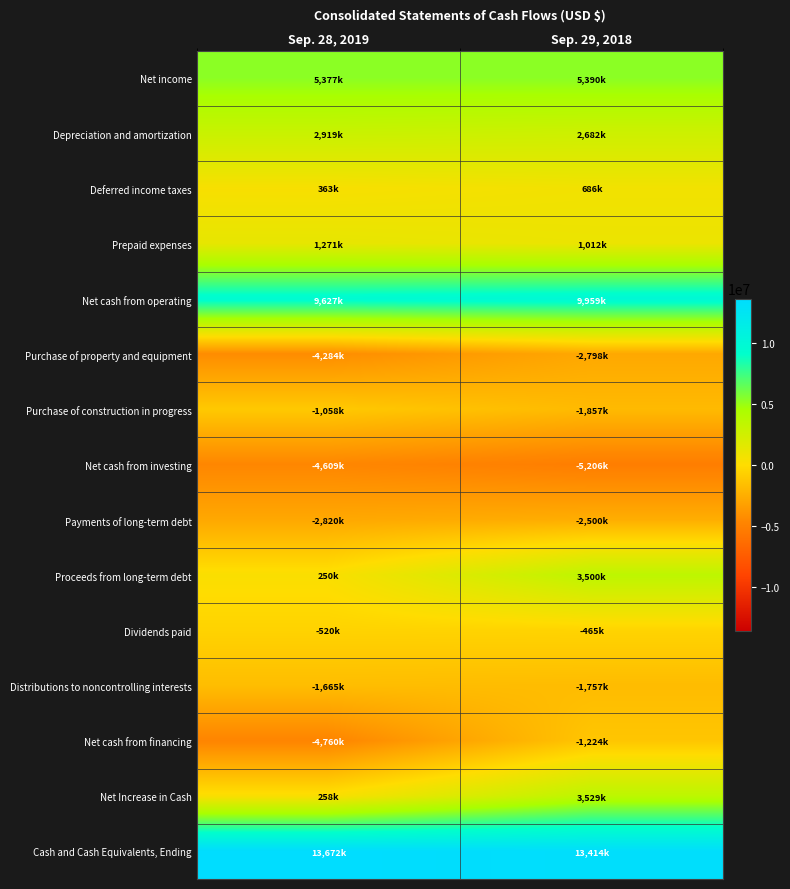

Reading left to right, what are all the values shown in this chart?

Net income: Sep. 28, 2019=5377000	Sep. 29, 2018=5390000
Depreciation and amortization: Sep. 28, 2019=2919000	Sep. 29, 2018=2682000
Deferred income taxes: Sep. 28, 2019=363000	Sep. 29, 2018=686000
Prepaid expenses: Sep. 28, 2019=1271000	Sep. 29, 2018=1012000
Net cash from operating: Sep. 28, 2019=9627000	Sep. 29, 2018=9959000
Purchase of property and equipment: Sep. 28, 2019=-4284000	Sep. 29, 2018=-2798000
Purchase of construction in progress: Sep. 28, 2019=-1058000	Sep. 29, 2018=-1857000
Net cash from investing: Sep. 28, 2019=-4609000	Sep. 29, 2018=-5206000
Payments of long-term debt: Sep. 28, 2019=-2820000	Sep. 29, 2018=-2500000
Proceeds from long-term debt: Sep. 28, 2019=250000	Sep. 29, 2018=3500000
Dividends paid: Sep. 28, 2019=-520000	Sep. 29, 2018=-465000
Distributions to noncontrolling interests: Sep. 28, 2019=-1665000	Sep. 29, 2018=-1757000
Net cash from financing: Sep. 28, 2019=-4760000	Sep. 29, 2018=-1224000
Net Increase in Cash: Sep. 28, 2019=258000	Sep. 29, 2018=3529000
Cash and Cash Equivalents, Ending: Sep. 28, 2019=13672000	Sep. 29, 2018=13414000